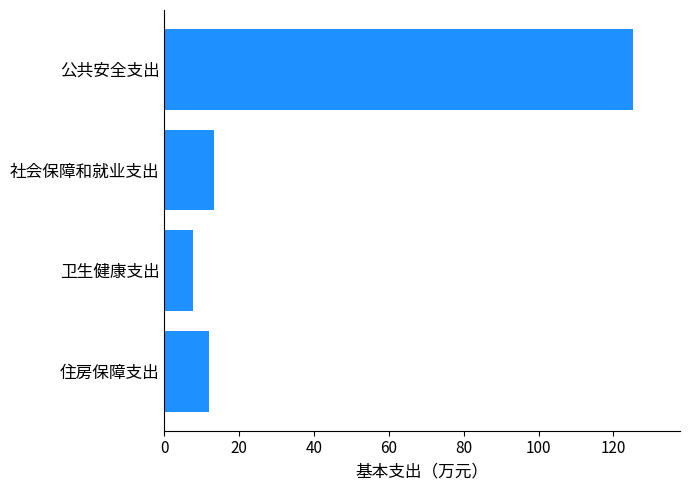

Rank the categories by value from highest to lowest.

公共安全支出, 社会保障和就业支出, 住房保障支出, 卫生健康支出